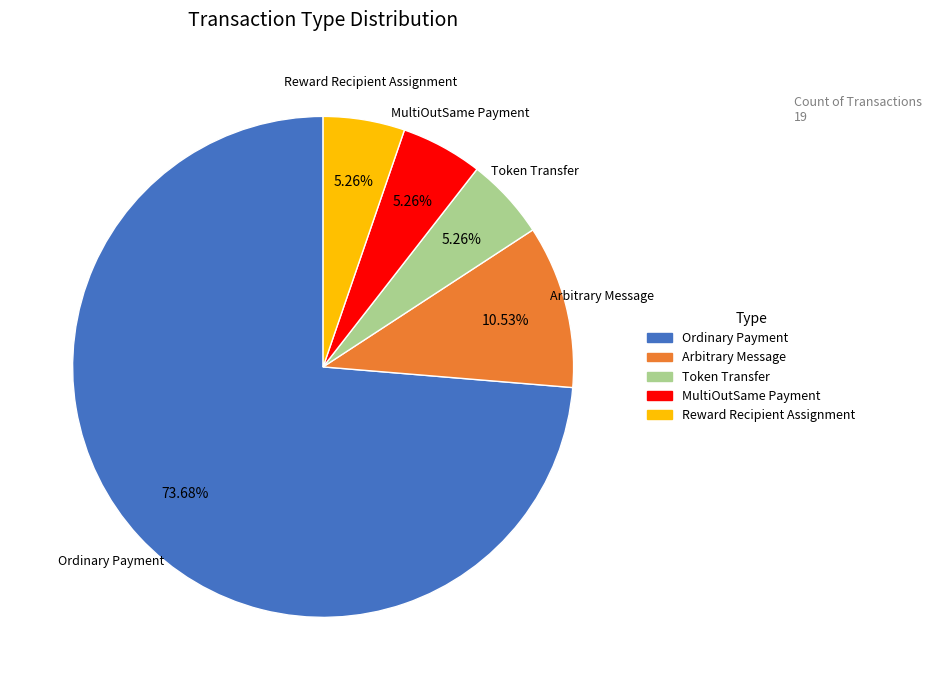

To the nearest percent, what is the difference between the Reward Recipient Assignment and Arbitrary Message slice percentages?

5%